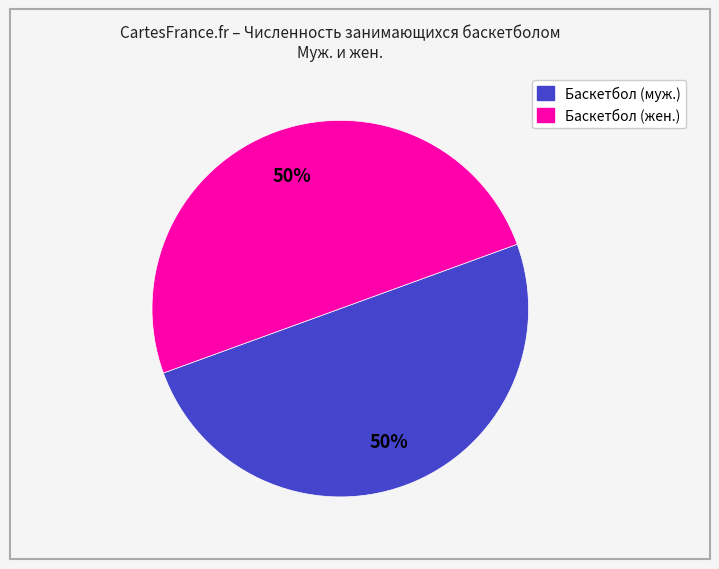

Count the number of slices in the pie.

2